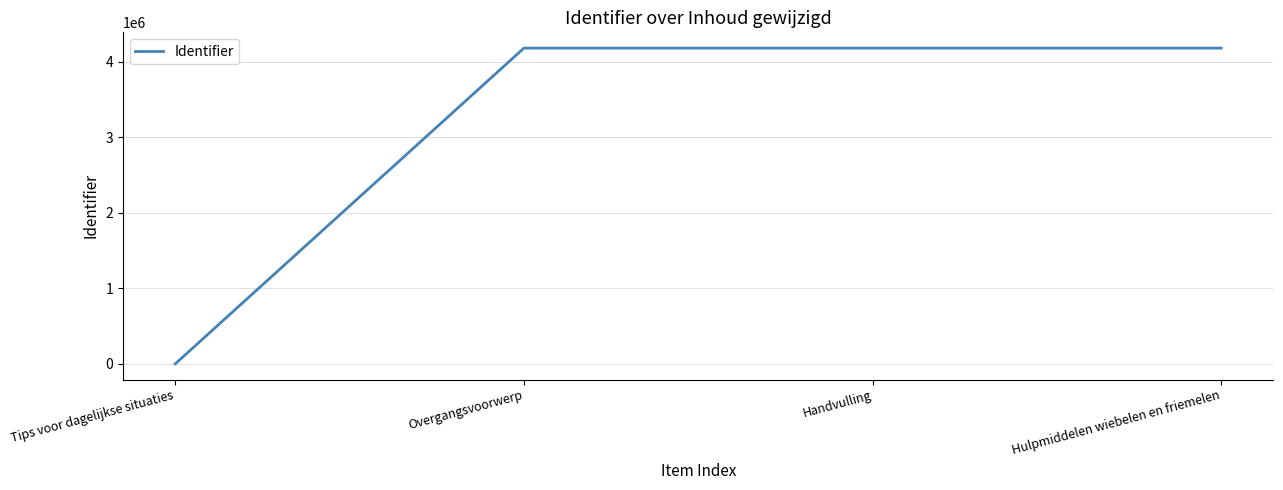

What is the sum of the values at Overgangsvoorwerp and Tips voor dagelijkse situaties?

4180362